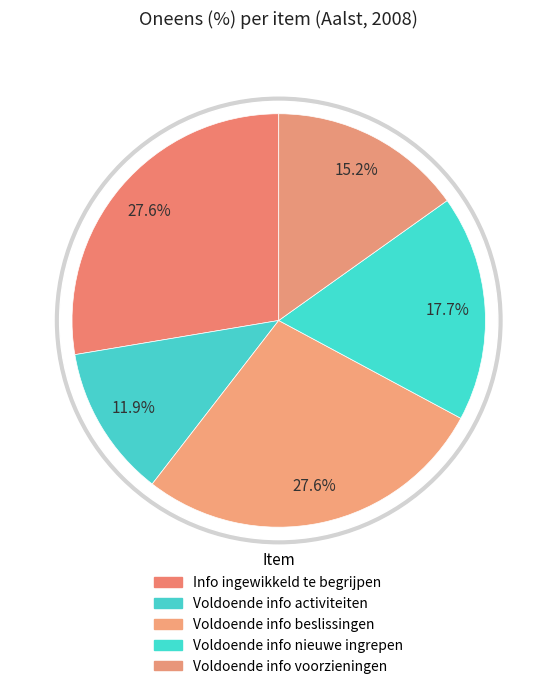

True or false: Voldoende info voorzieningen accounts for 29% of the total.

False